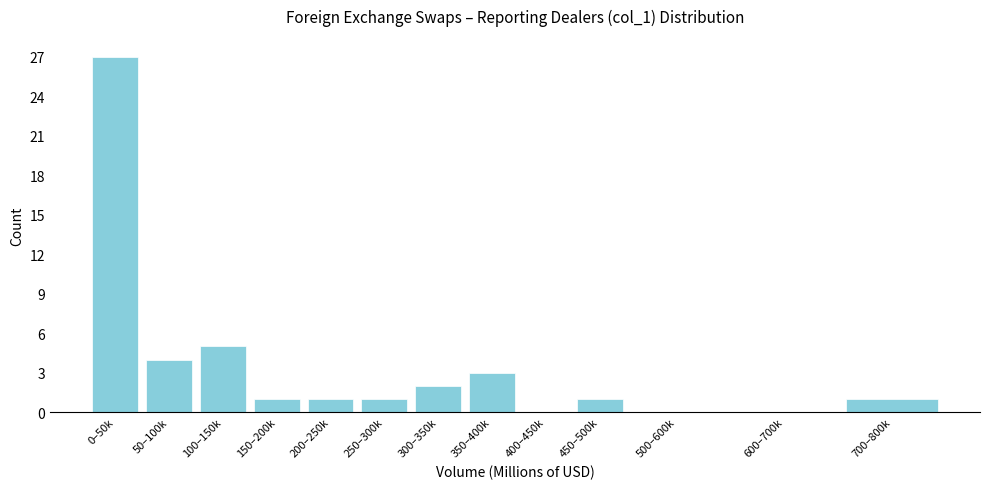

Reading right to left, what are all the values shown in this chart?

700–800k=1	600–700k=0	500–600k=0	450–500k=1	400–450k=0	350–400k=3	300–350k=2	250–300k=1	200–250k=1	150–200k=1	100–150k=5	50–100k=4	0–50k=27